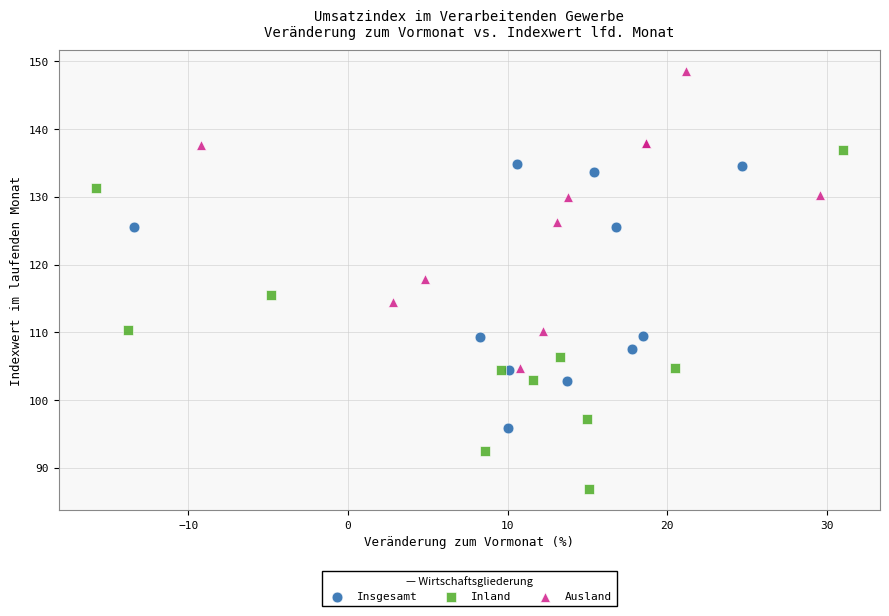

What are all the series names shown in the legend?

Insgesamt, Inland, Ausland